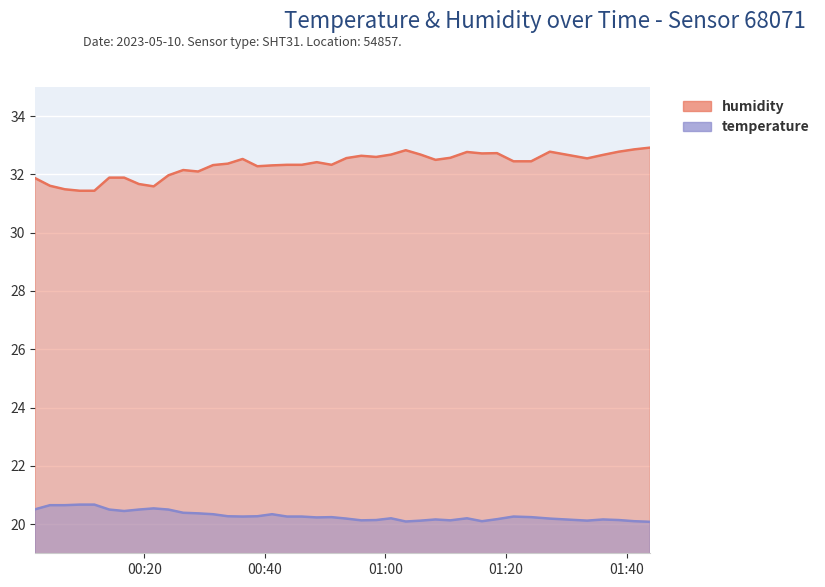

At 2023-05-10T00:21:33, list the series in order from largest to smallest.

humidity, temperature